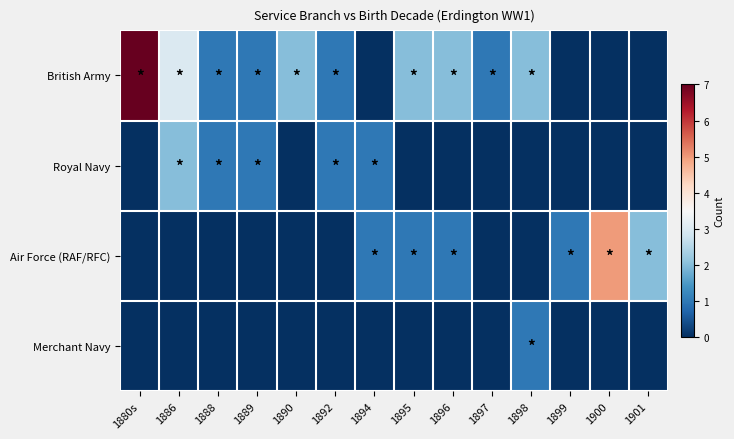

Which has a higher value, 1890 or 1886?

1886